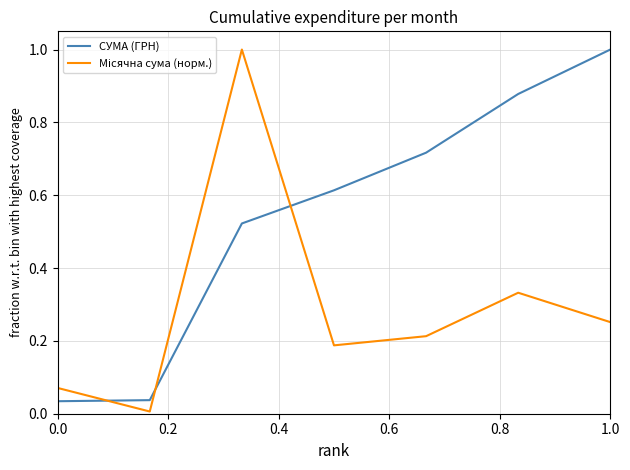

What is the greatest value displayed?

1.0